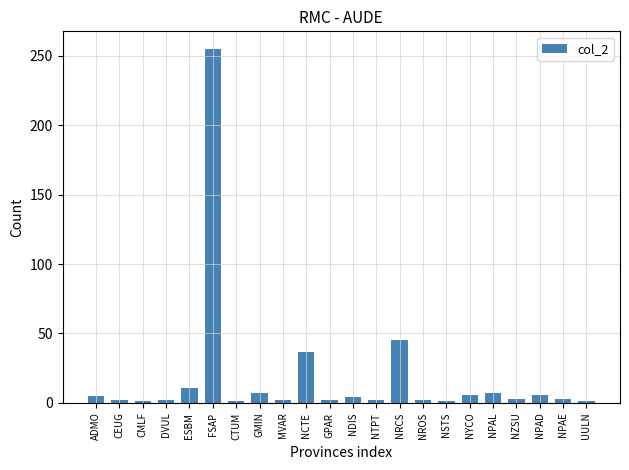

What is the smallest value displayed?

1